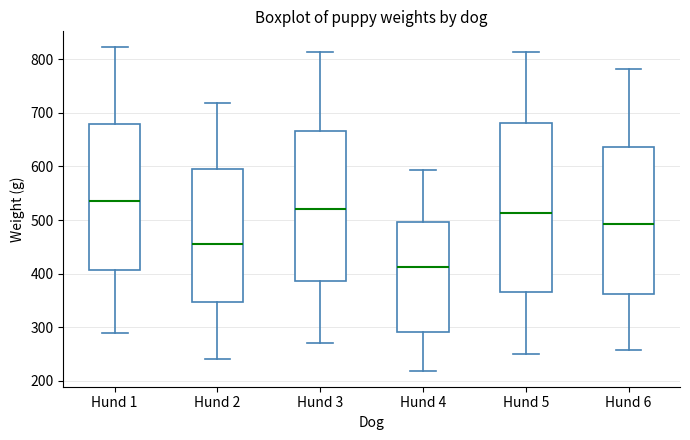

Reading left to right, transcribe this box plot: for each box, give where its median line is, the range the box spans, and where its two whiskers end, as read against the y-axis. The values are not printed on the chart, so give them approximately, as read against the axis.

Hund 1: median 540, box 410 to 680, whiskers 290 to 820
Hund 2: median 460, box 350 to 600, whiskers 240 to 720
Hund 3: median 520, box 390 to 670, whiskers 270 to 810
Hund 4: median 410, box 290 to 500, whiskers 220 to 590
Hund 5: median 510, box 370 to 680, whiskers 250 to 810
Hund 6: median 490, box 360 to 640, whiskers 260 to 780